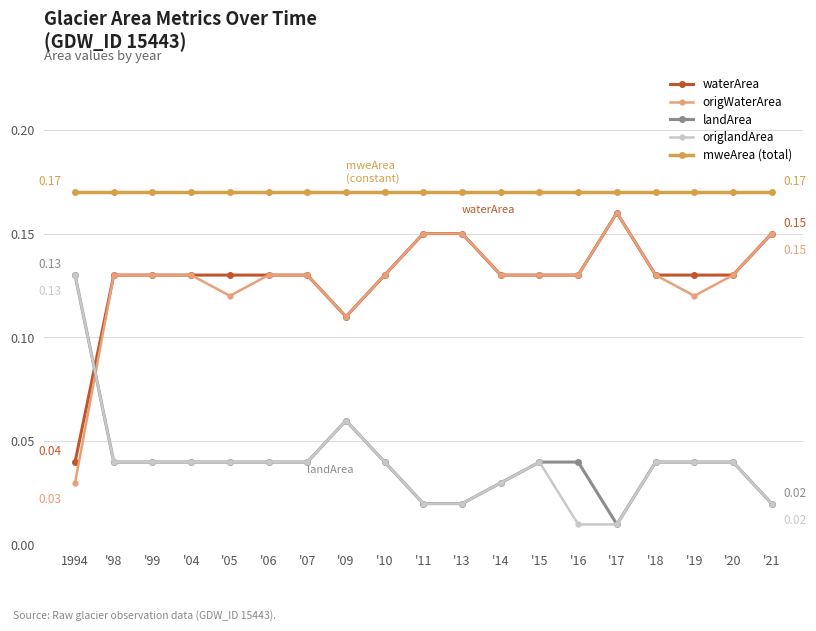

Is the value of origlandArea at '05 greater than the value of waterArea at '05?

No